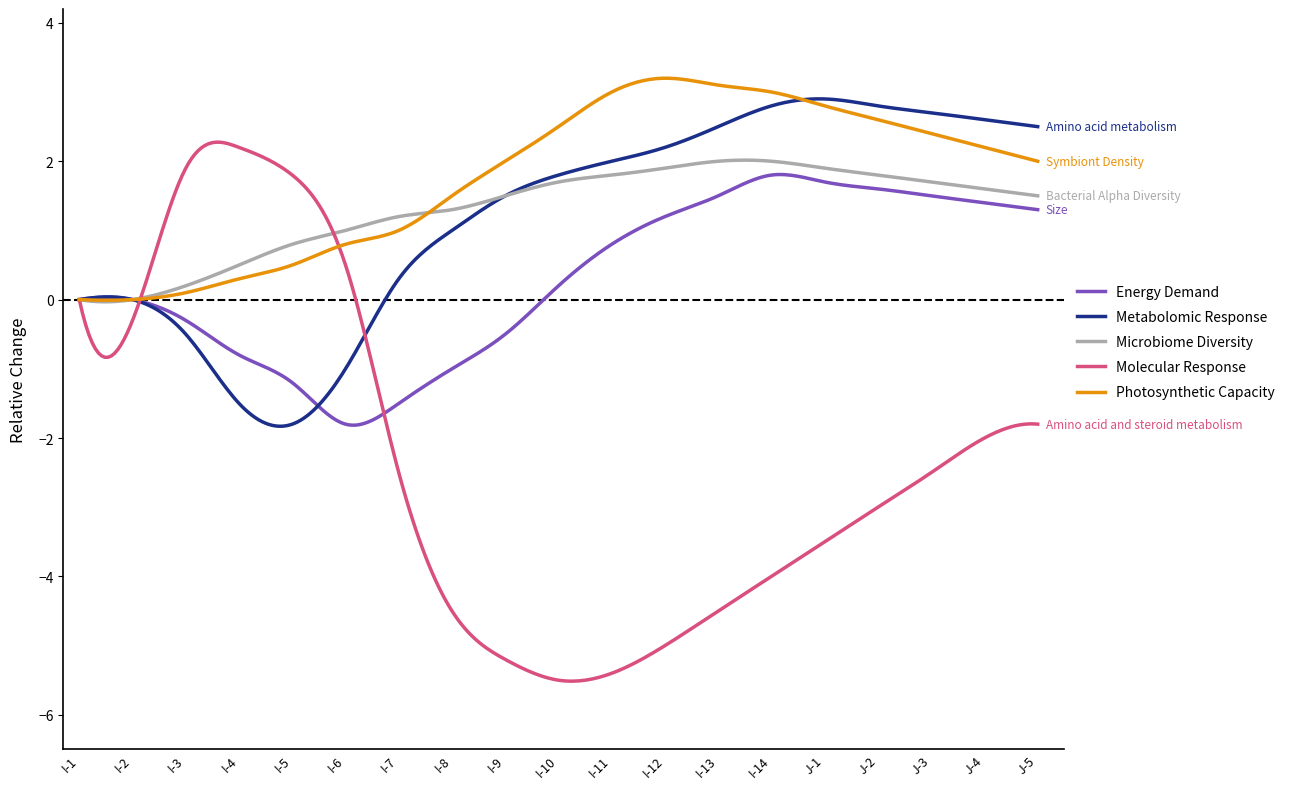

Which series has the widest spread of values?

Molecular Response